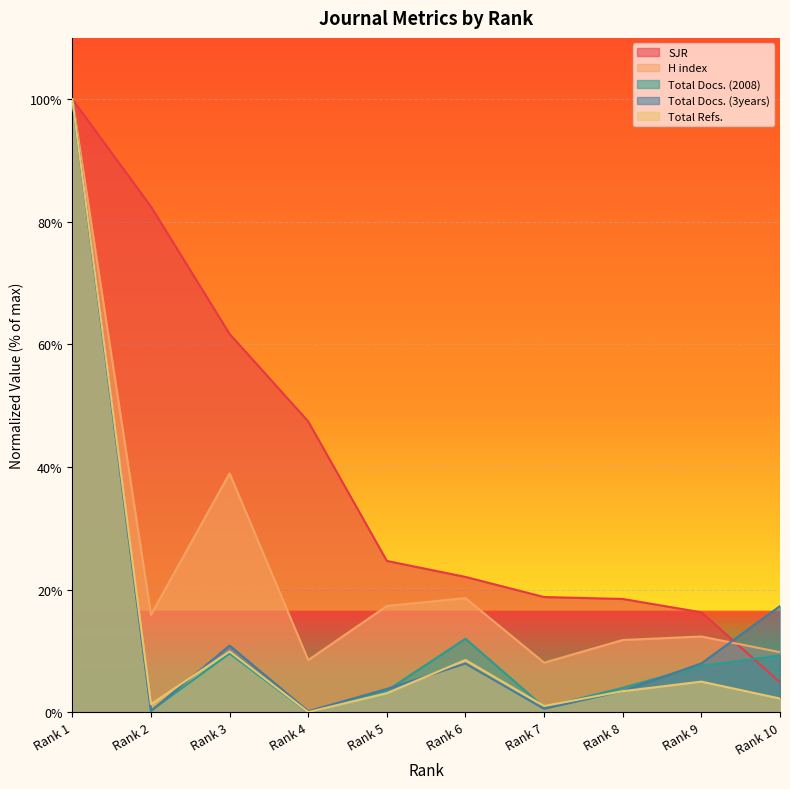

At how many categories does at least one series exceed 30?

4